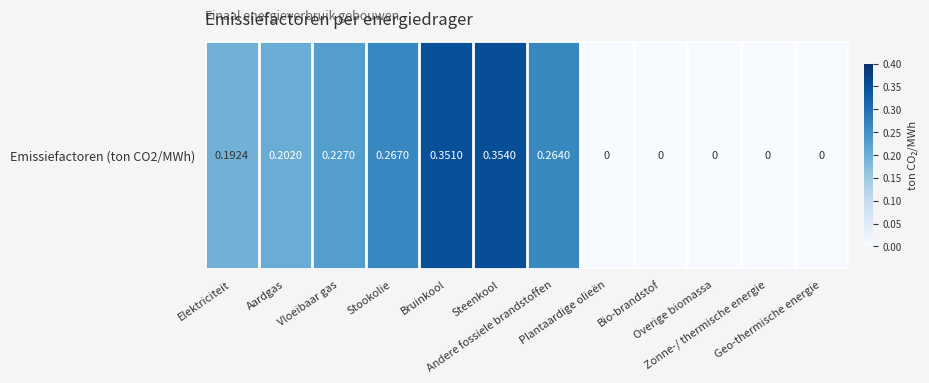

What is the sum of all values?

1.9